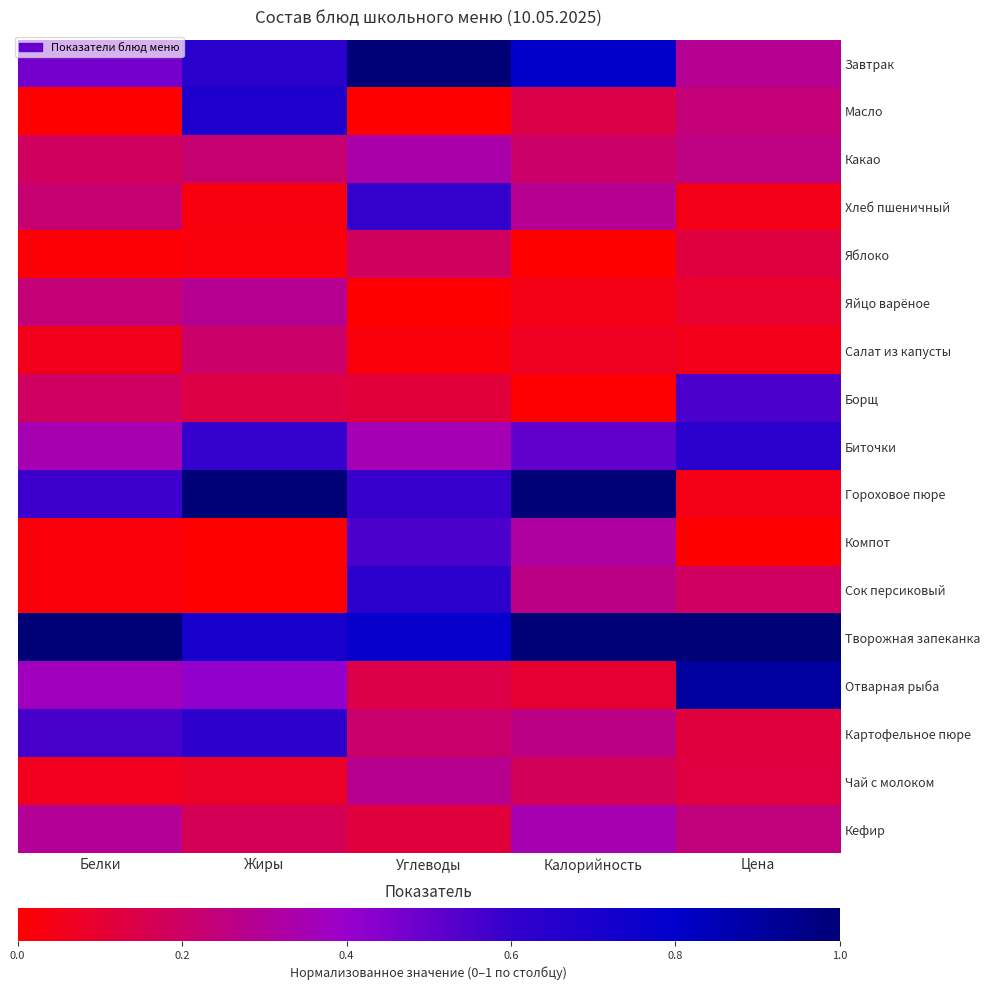

Reading right to left, list all the values displayed in this chart.

Завтрак: Цена=0.3	Калорийность=0.8	Углеводы=1.0	Жиры=0.6	Белки=0.5
Масло: Цена=0.2	Калорийность=0.1	Углеводы=0.0	Жиры=0.7	Белки=0.0
Какао: Цена=0.3	Калорийность=0.2	Углеводы=0.3	Жиры=0.2	Белки=0.2
Хлеб пшеничный: Цена=0.0	Калорийность=0.3	Углеводы=0.6	Жиры=0.0	Белки=0.2
Яблоко: Цена=0.1	Калорийность=0.0	Углеводы=0.2	Жиры=0.0	Белки=0.0
Яйцо варёное: Цена=0.1	Калорийность=0.0	Углеводы=0.0	Жиры=0.3	Белки=0.2
Салат из капусты: Цена=0.0	Калорийность=0.1	Углеводы=0.0	Жиры=0.2	Белки=0.1
Борщ: Цена=0.6	Калорийность=0.0	Углеводы=0.1	Жиры=0.1	Белки=0.2
Биточки: Цена=0.6	Калорийность=0.5	Углеводы=0.4	Жиры=0.6	Белки=0.3
Гороховое пюре: Цена=0.0	Калорийность=1.0	Углеводы=0.6	Жиры=1.0	Белки=0.6
Компот: Цена=0.0	Калорийность=0.3	Углеводы=0.6	Жиры=0.0	Белки=0.0
Сок персиковый: Цена=0.2	Калорийность=0.3	Углеводы=0.6	Жиры=0.0	Белки=0.0
Творожная запеканка: Цена=1.0	Калорийность=1.0	Углеводы=0.8	Жиры=0.7	Белки=1.0
Отварная рыба: Цена=0.9	Калорийность=0.1	Углеводы=0.1	Жиры=0.4	Белки=0.4
Картофельное пюре: Цена=0.1	Калорийность=0.3	Углеводы=0.2	Жиры=0.6	Белки=0.6
Чай с молоком: Цена=0.1	Калорийность=0.2	Углеводы=0.3	Жиры=0.1	Белки=0.1
Кефир: Цена=0.2	Калорийность=0.3	Углеводы=0.1	Жиры=0.2	Белки=0.3